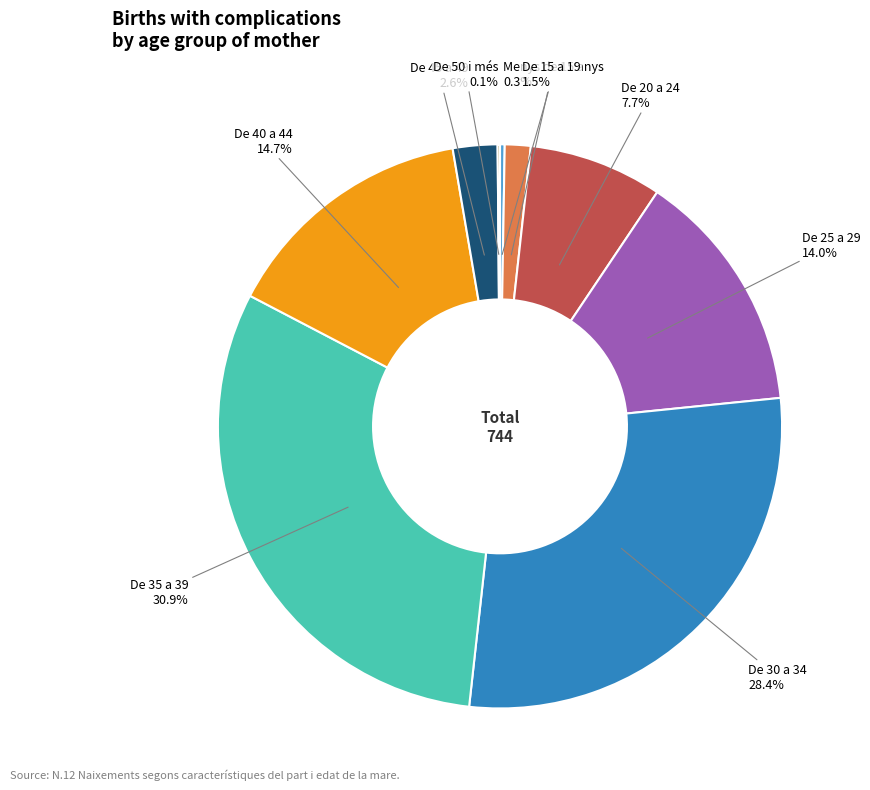

Is there any slice that represents more than half of the pie?

No